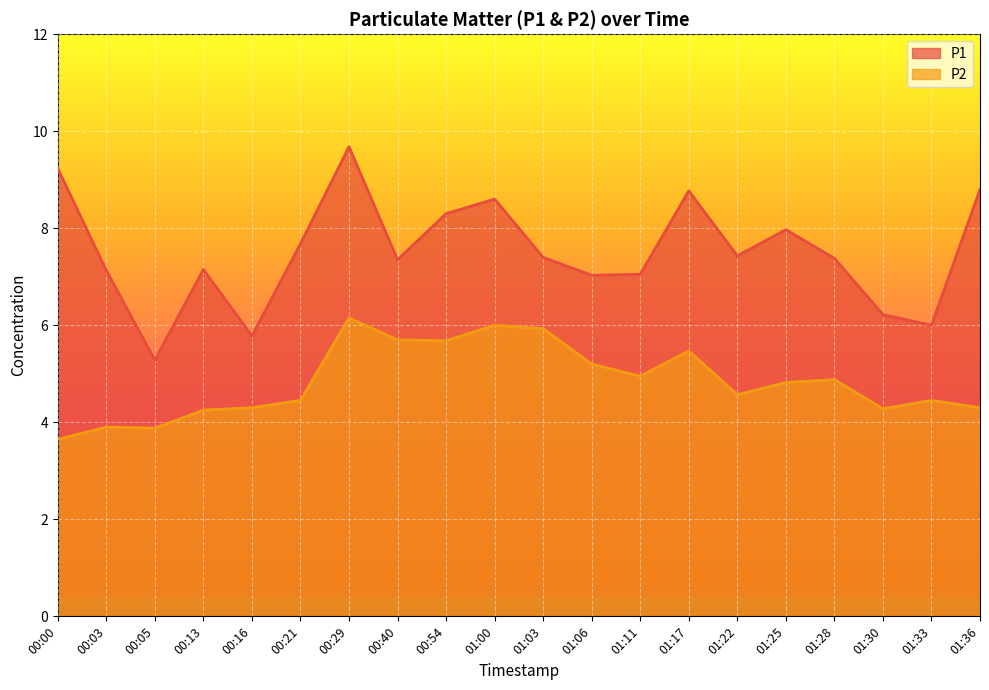

The value of P1 at 01:25 is 10.6. True or false?

False